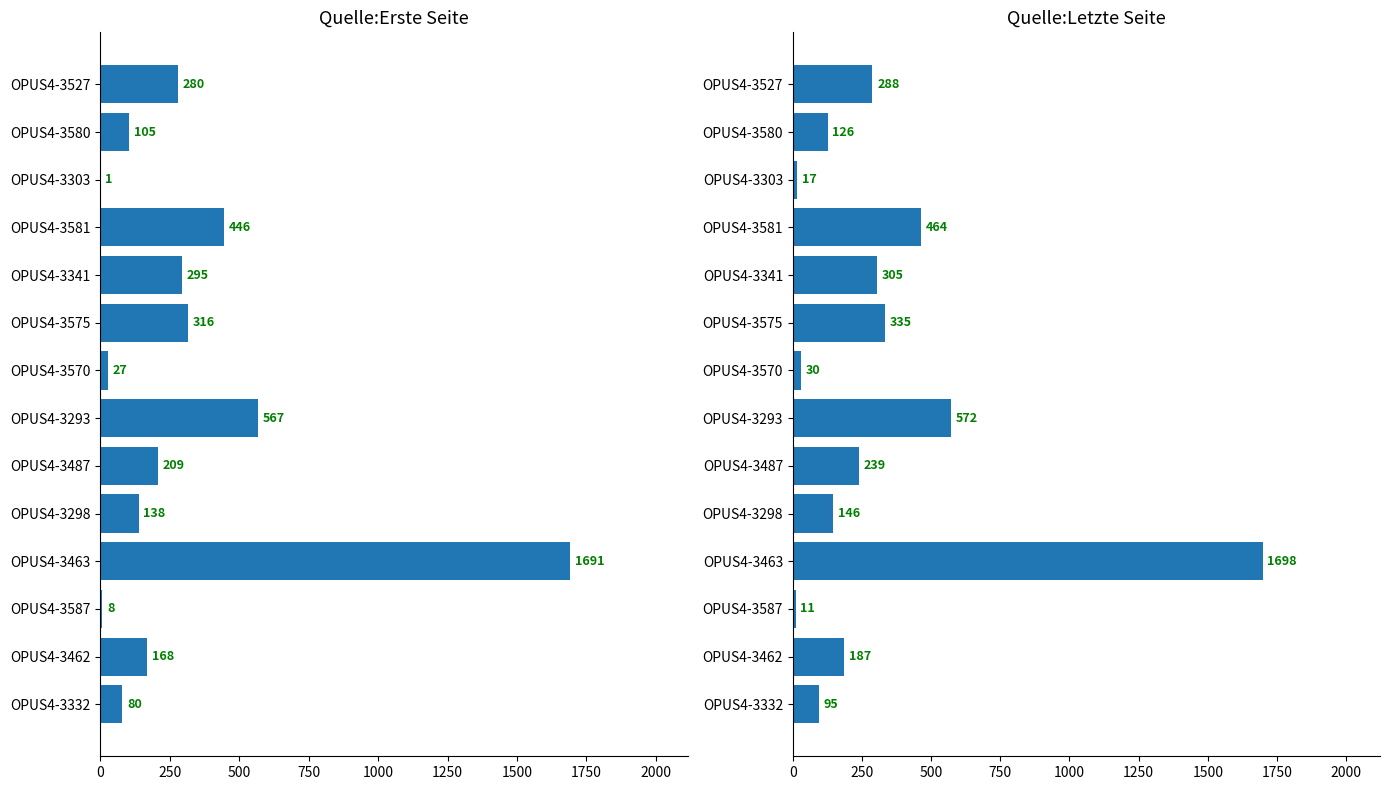

How many values in the Quelle:Letzte Seite series are below 239?

7